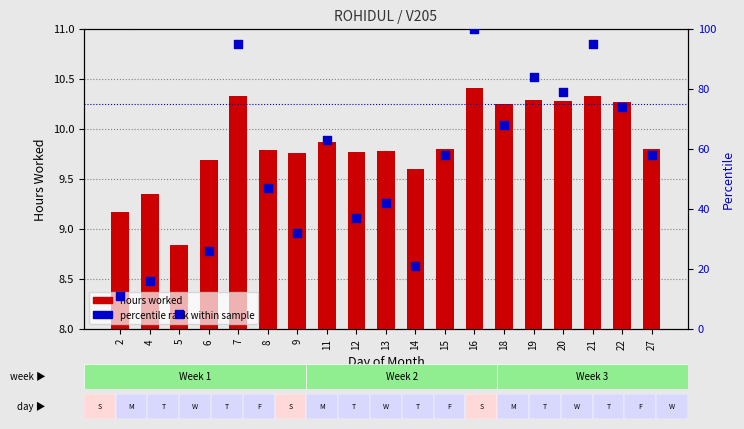

Is the value of percentile rank within sample at 2 greater than the value of hours worked at 12?

Yes